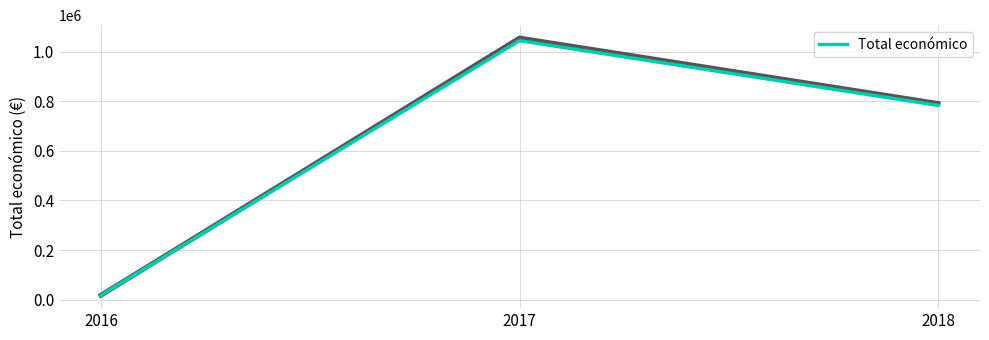

What value does the data have at 2017, to the nearest 50?

1044200